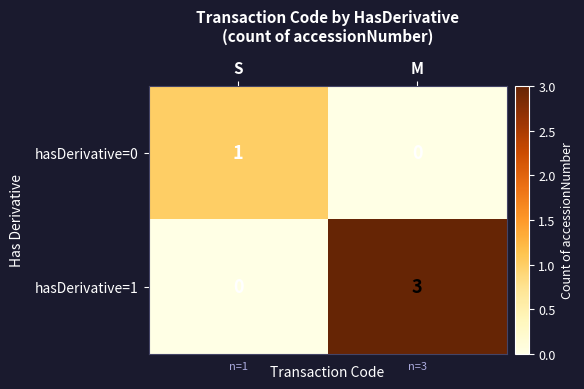

List the series in order of their peak value, lowest first.

hasDerivative=0, hasDerivative=1